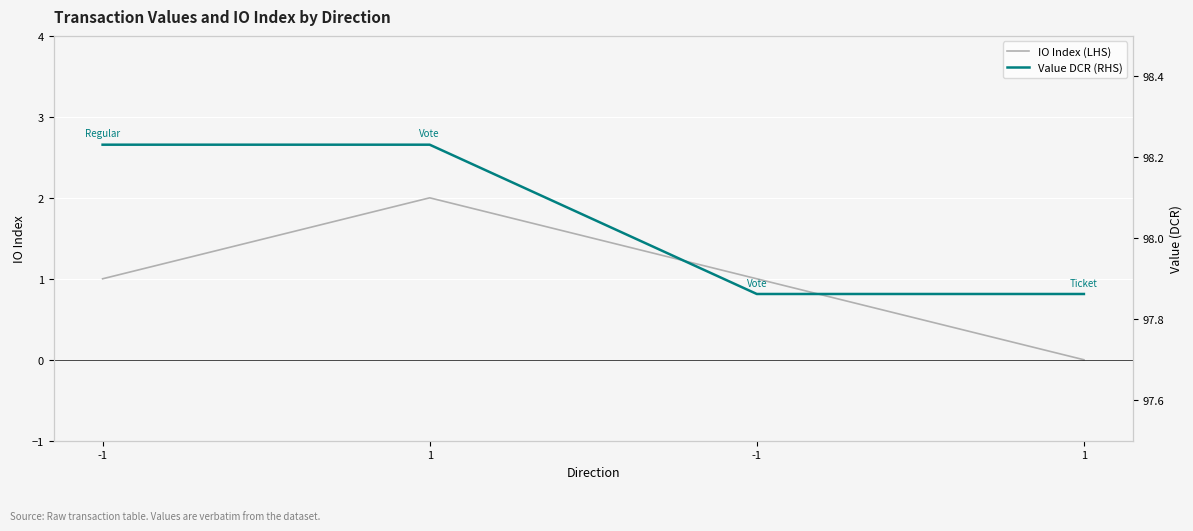

True or false: Value DCR (RHS) and IO Index (LHS) cross at least once.

False